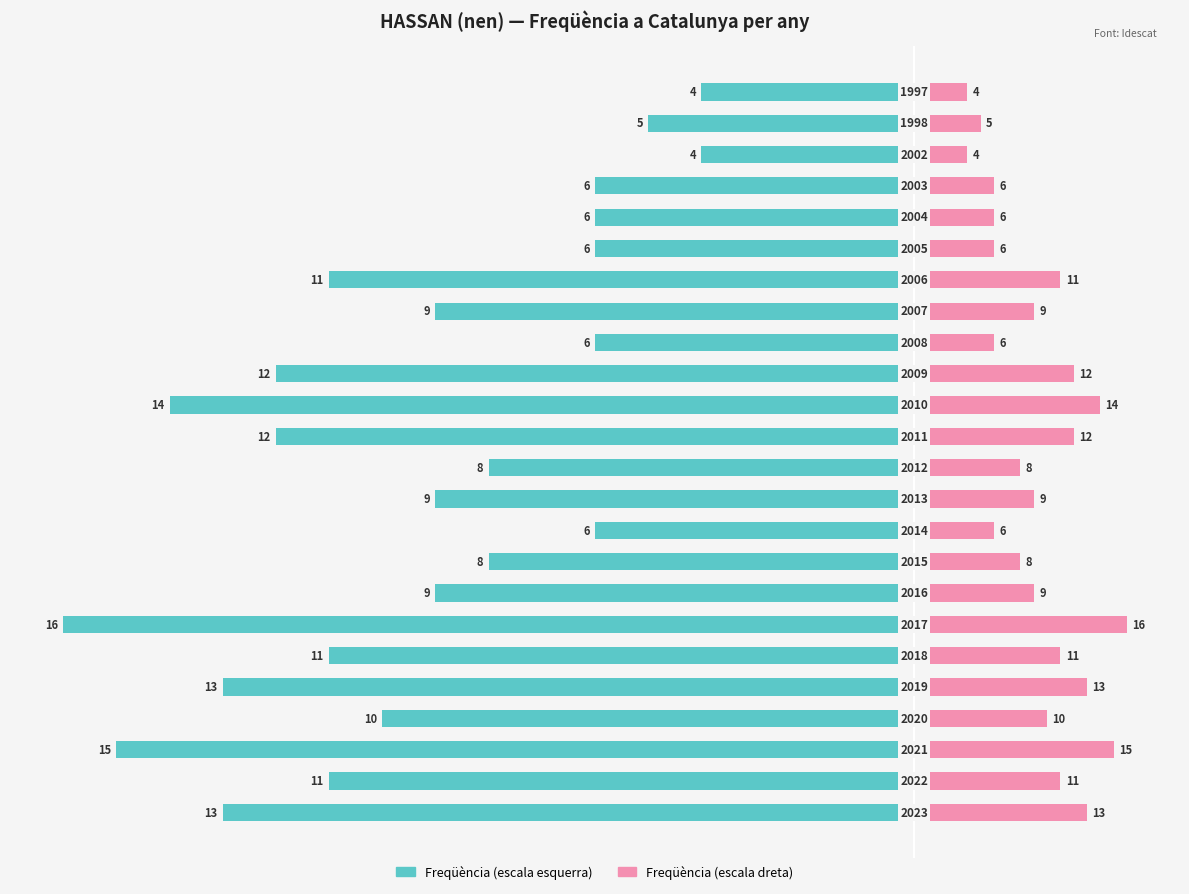

True or false: Freqüència (dreta) has a value of 8.1 at 22.

False